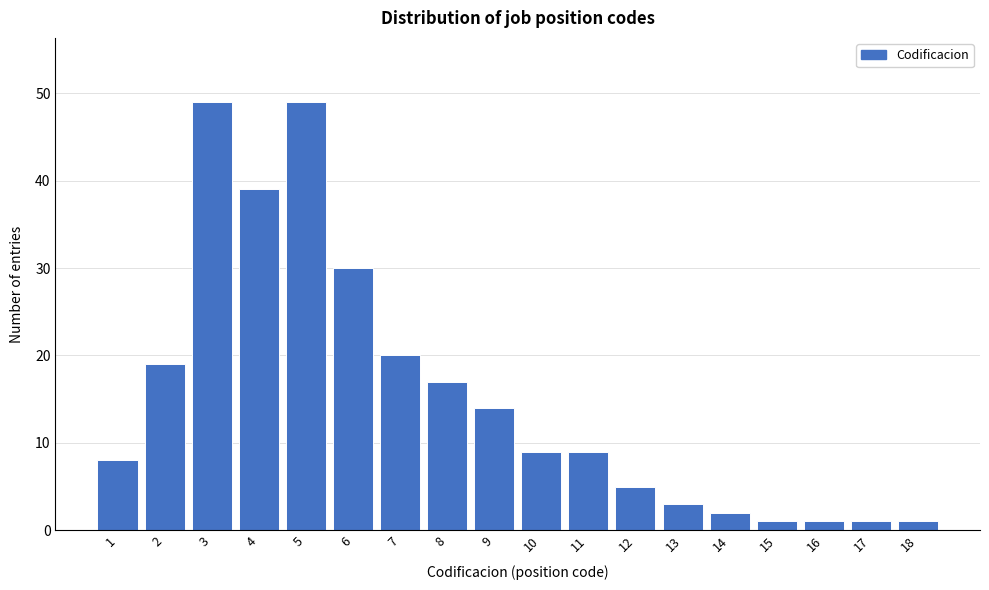

Reading left to right, what are all the values shown in this chart?

1=8	2=19	3=49	4=39	5=49	6=30	7=20	8=17	9=14	10=9	11=9	12=5	13=3	14=2	15=1	16=1	17=1	18=1